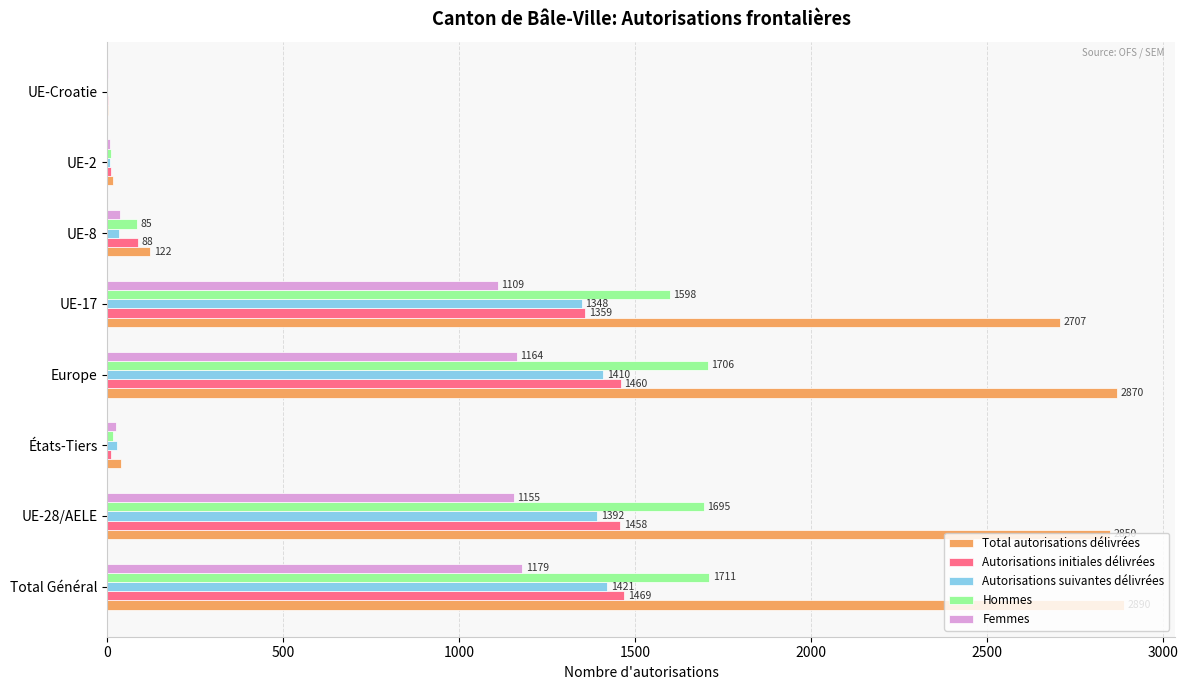

What is the sum of the Autorisations initiales délivrées values at États-Tiers and UE-Croatie?

12